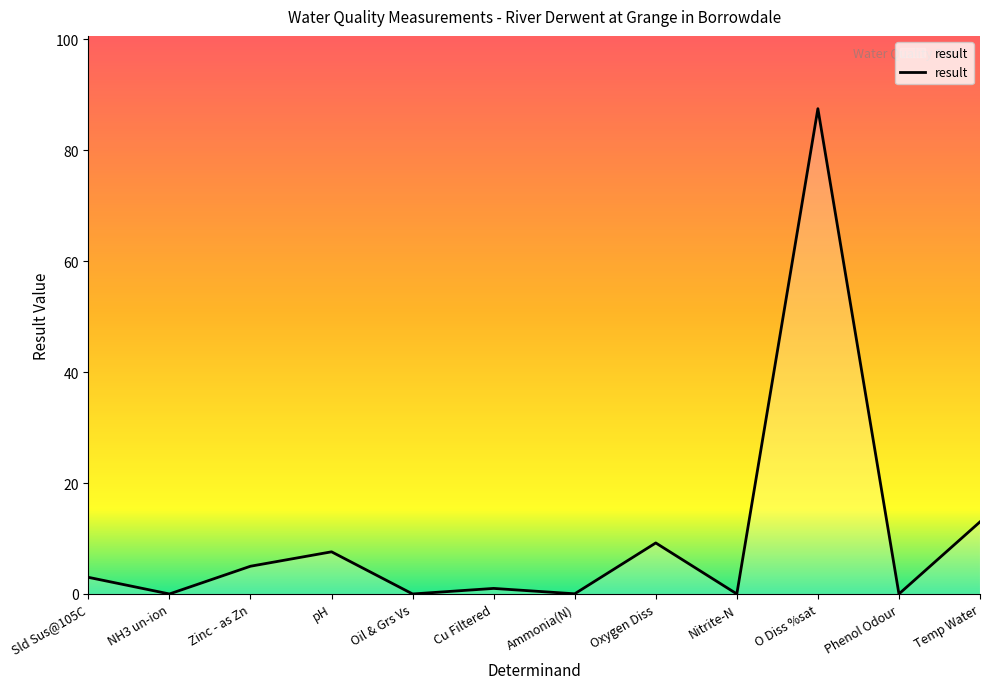

At which label is the value closest to 43?

Temp Water